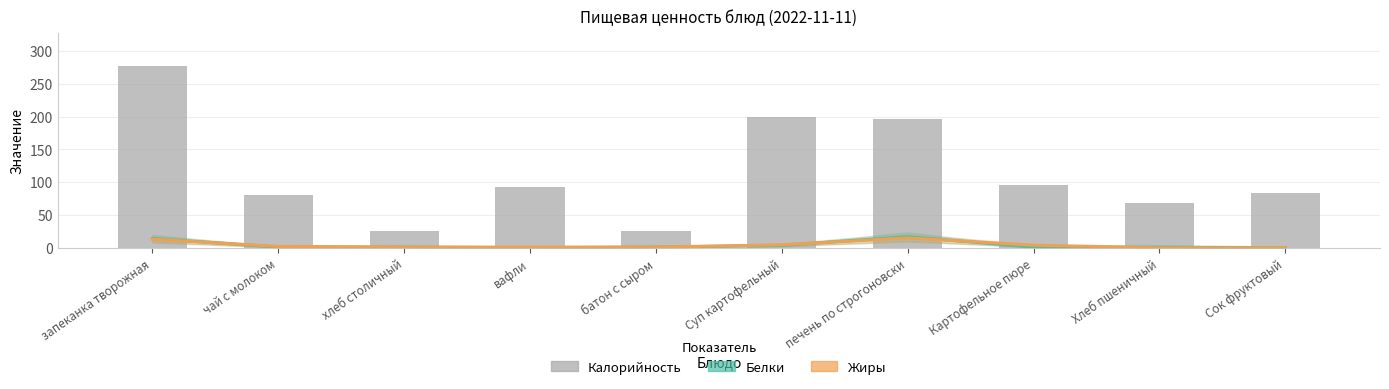

What is the sum of all Жиры values?

41.4